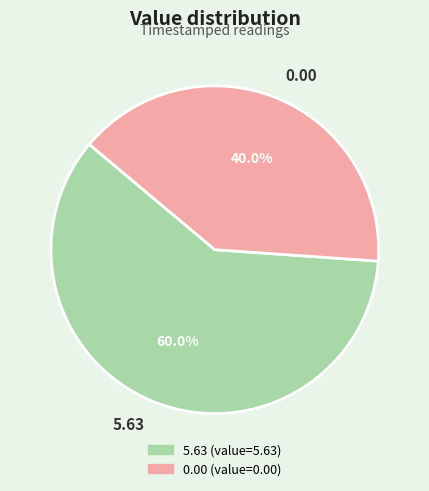

How many slices are in this pie chart?

2